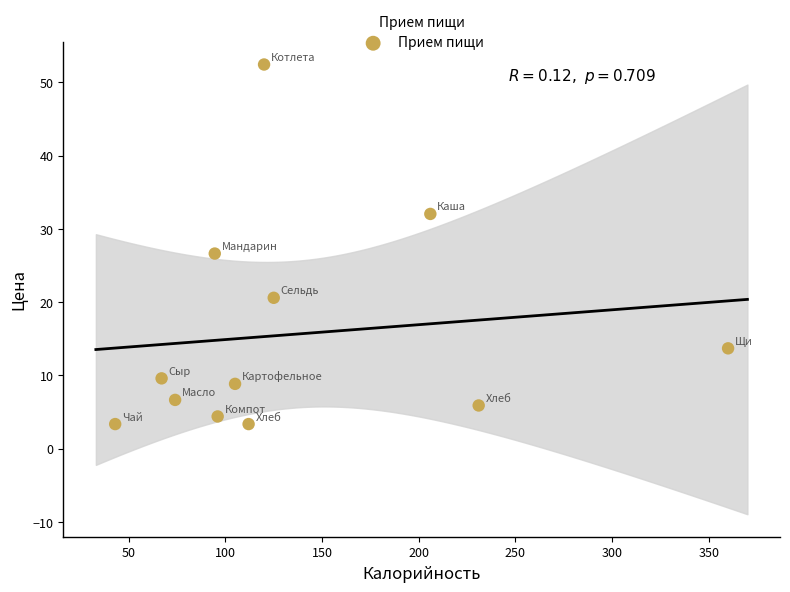

What is the range of Y values (max minus min)?

49.1